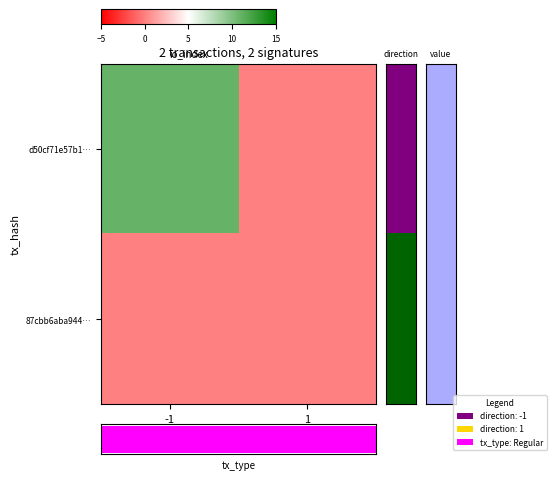

At which label is d50cf71e57b1… closest to 5?

1